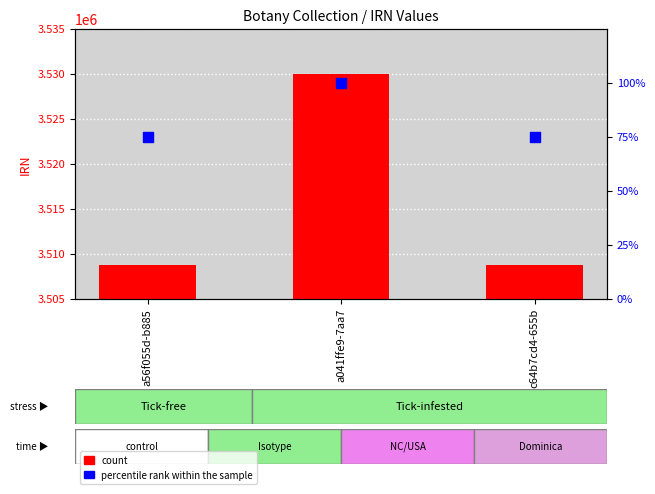

Which series has the largest total across all categories?

count